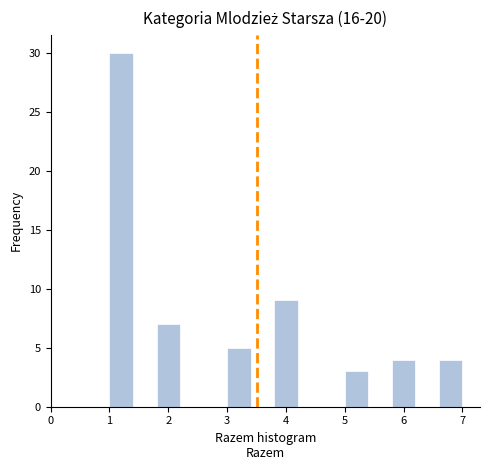

Over which range of the x-axis is the bar tallest?

1.0 to 1.4